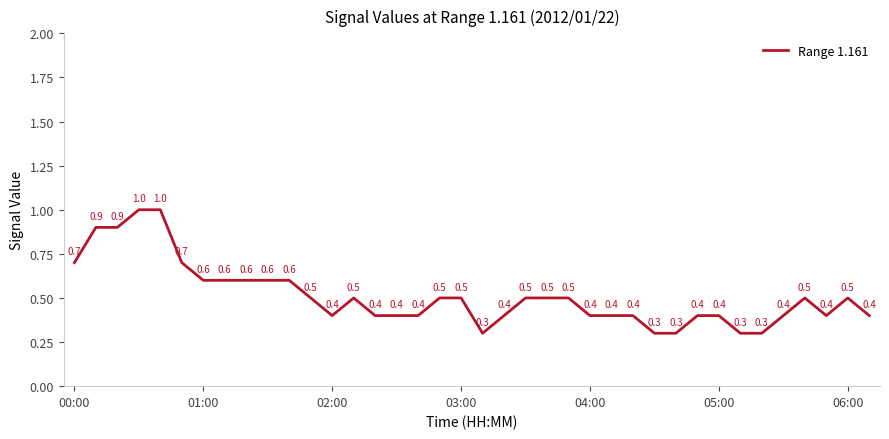

Reading right to left, list all the values displayed in this chart.

0.4	0.5	0.4	0.5	0.4	0.3	0.3	0.4	0.4	0.3	0.3	0.4	0.4	0.4	0.5	0.5	0.5	0.4	0.3	0.5	0.5	0.4	0.4	0.4	0.5	0.4	0.5	0.6	0.6	0.6	0.6	0.6	0.7	1.0	1.0	0.9	0.9	0.7